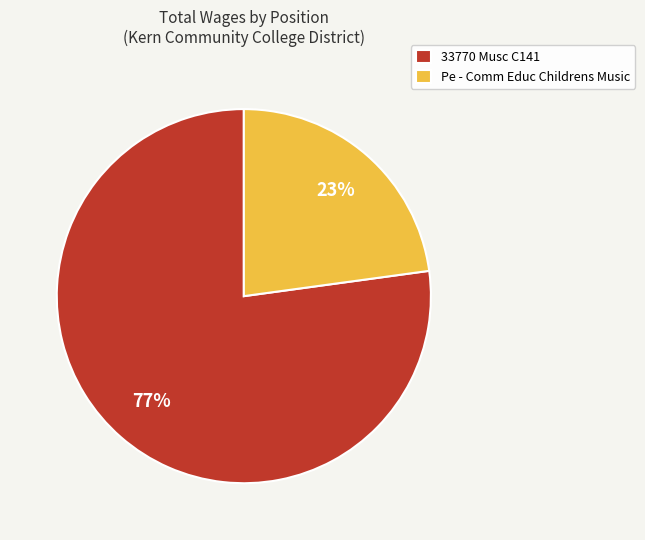

To the nearest percent, what percentage of the pie is Pe - Comm Educ Childrens Music?

23%